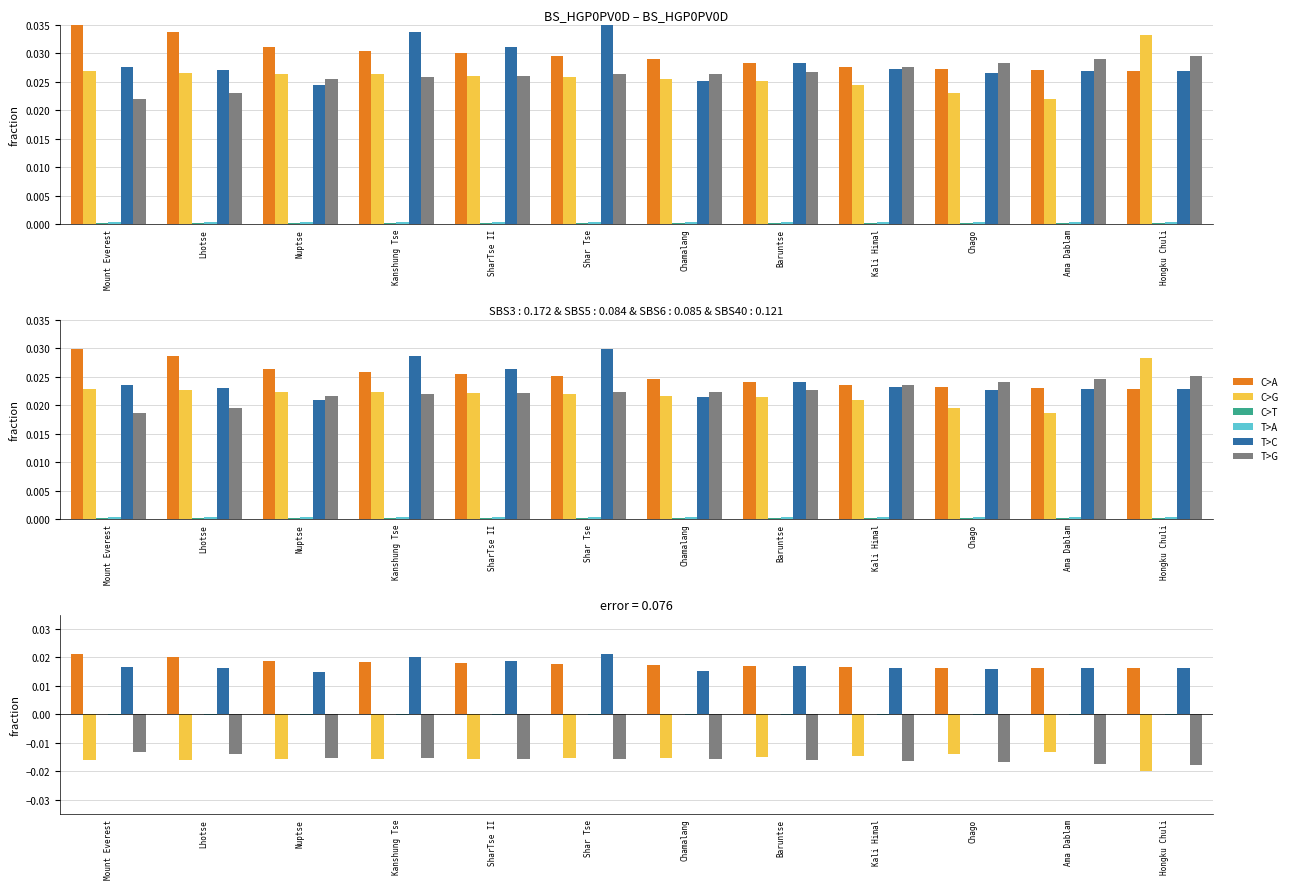

Which category has the lowest value across all series?

Hongku Chuli